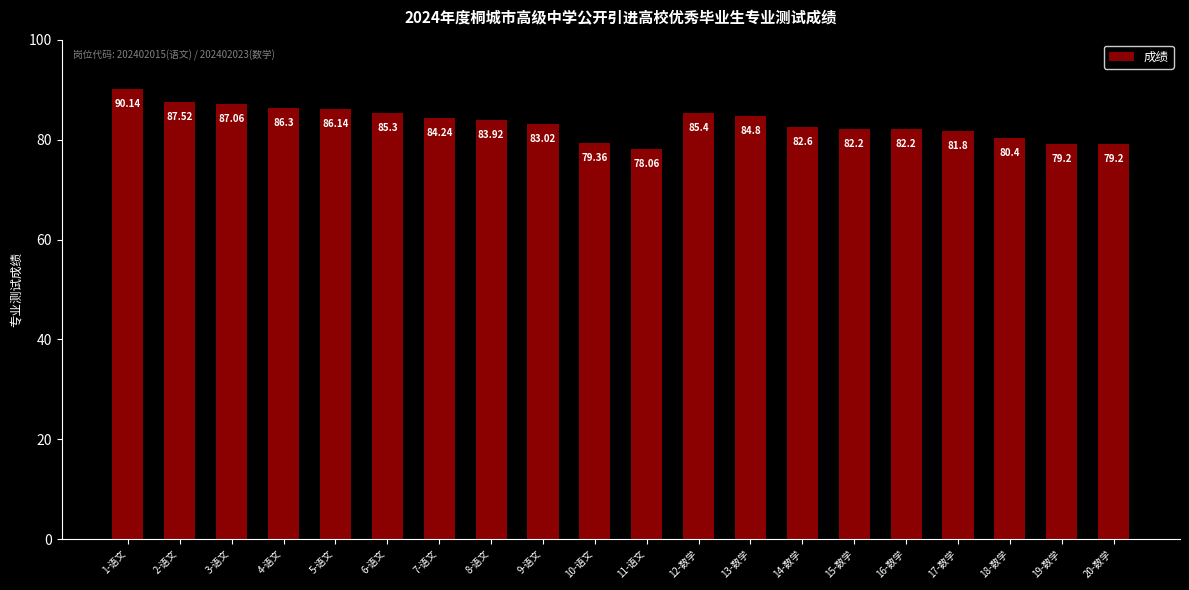

What is the sum of all values?

1668.9